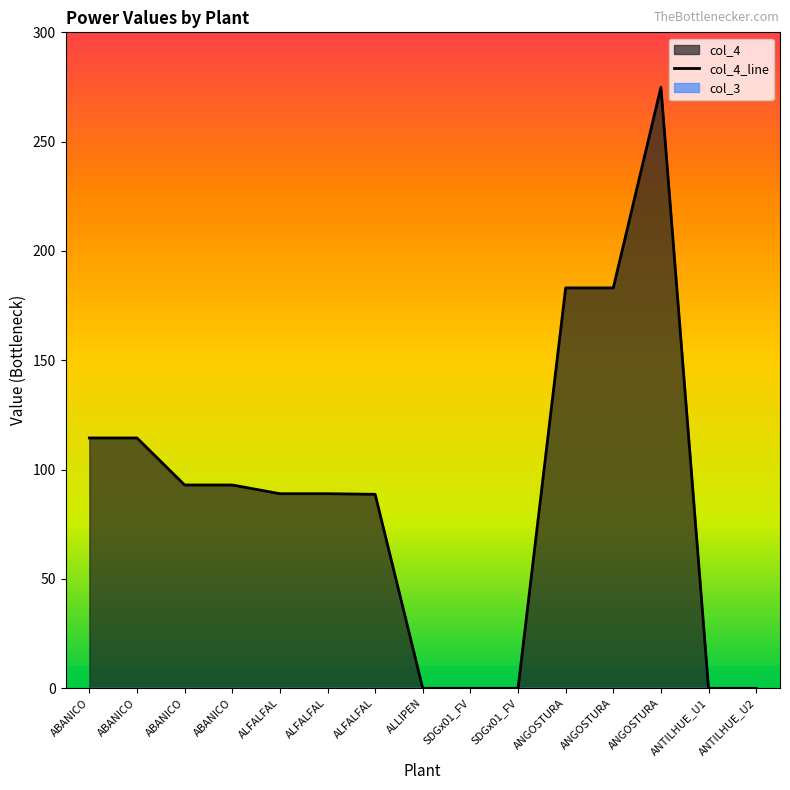

What is the change in value from ABANICO to ALFALFAL?

-25.5